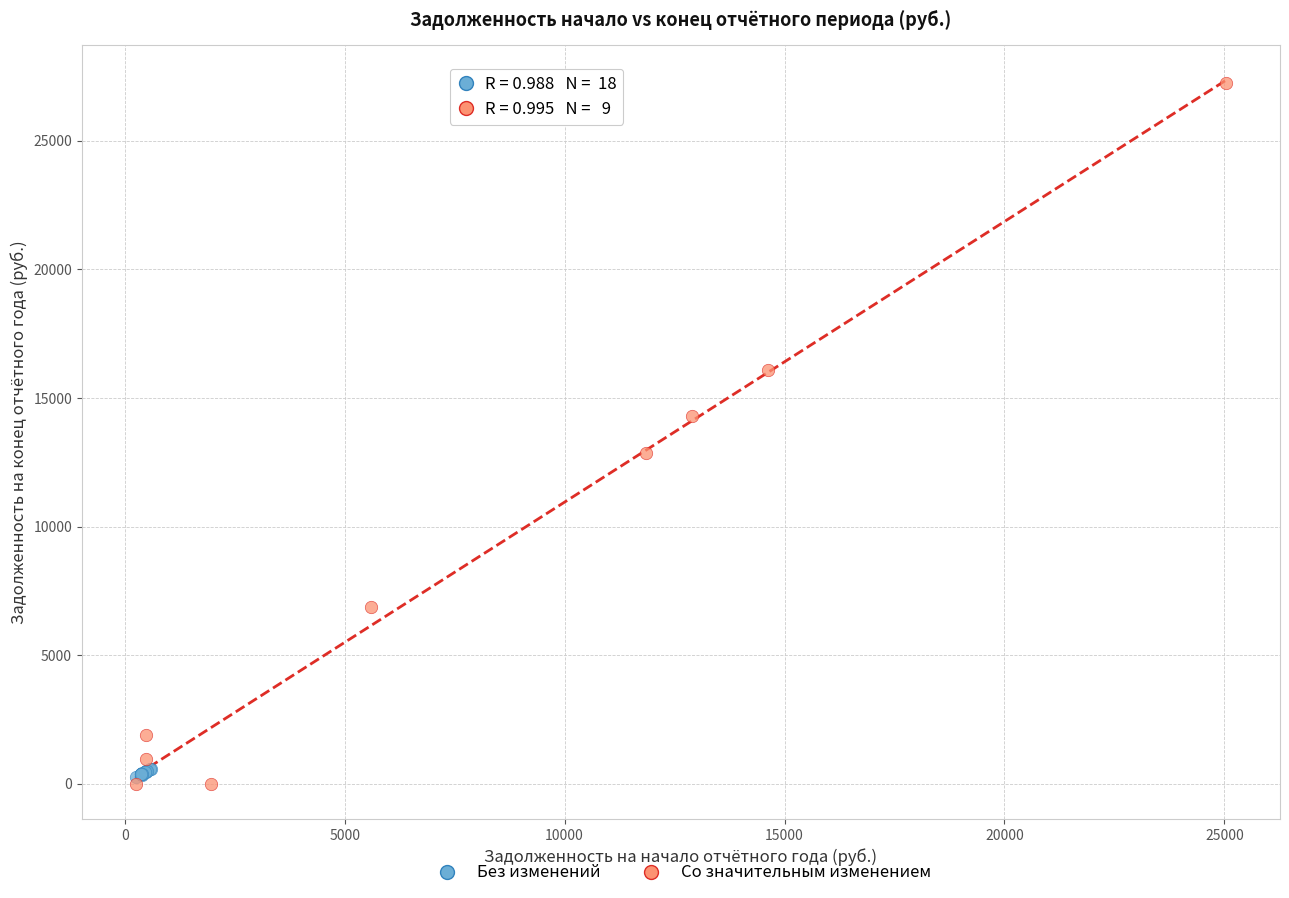

Which series has the largest Y range (max minus min)?

Со значительным изменением